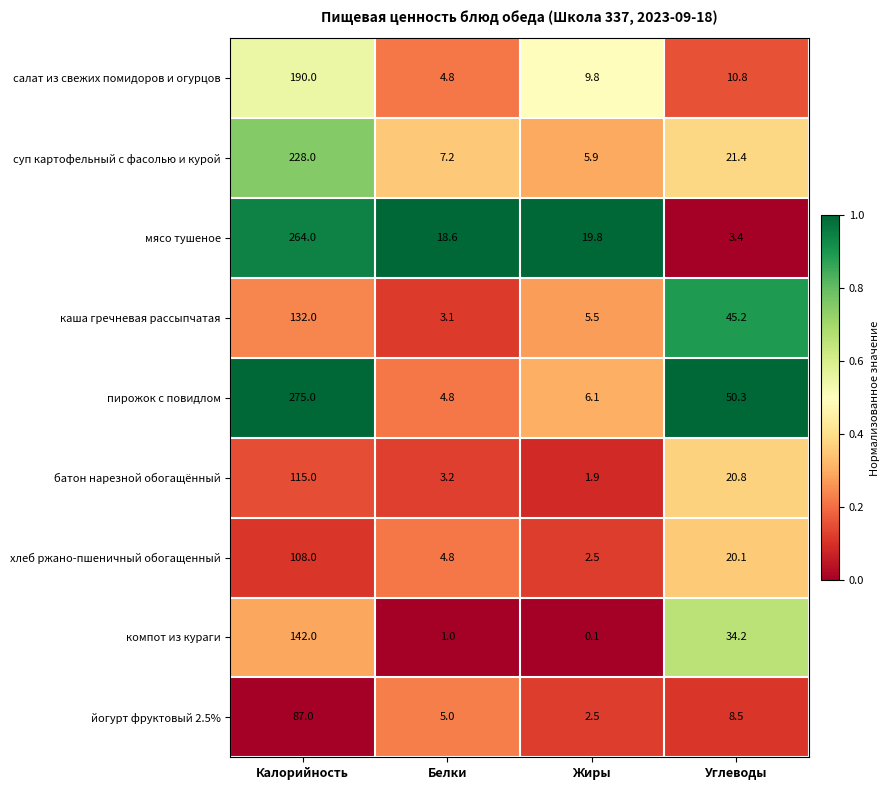

What is the spread (max minus min) of values at Углеводы?

46.9